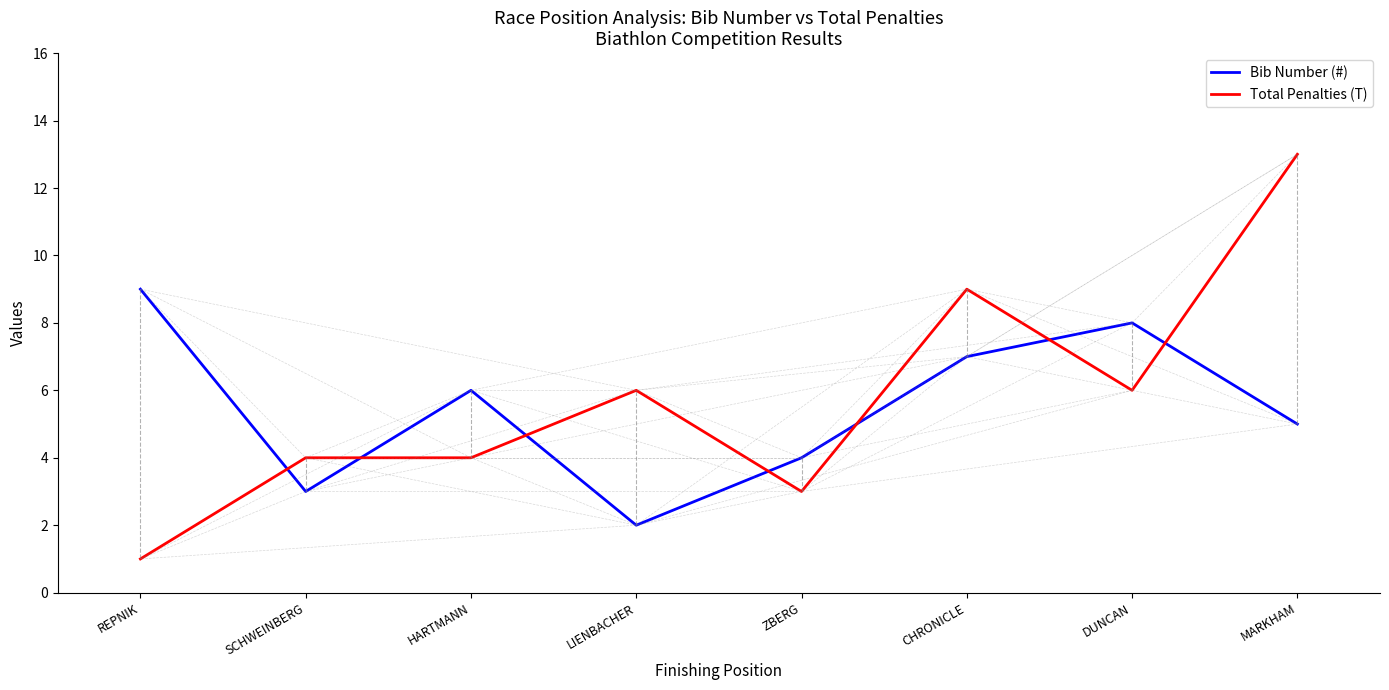

Is this an area chart (filled region under the line)?

No